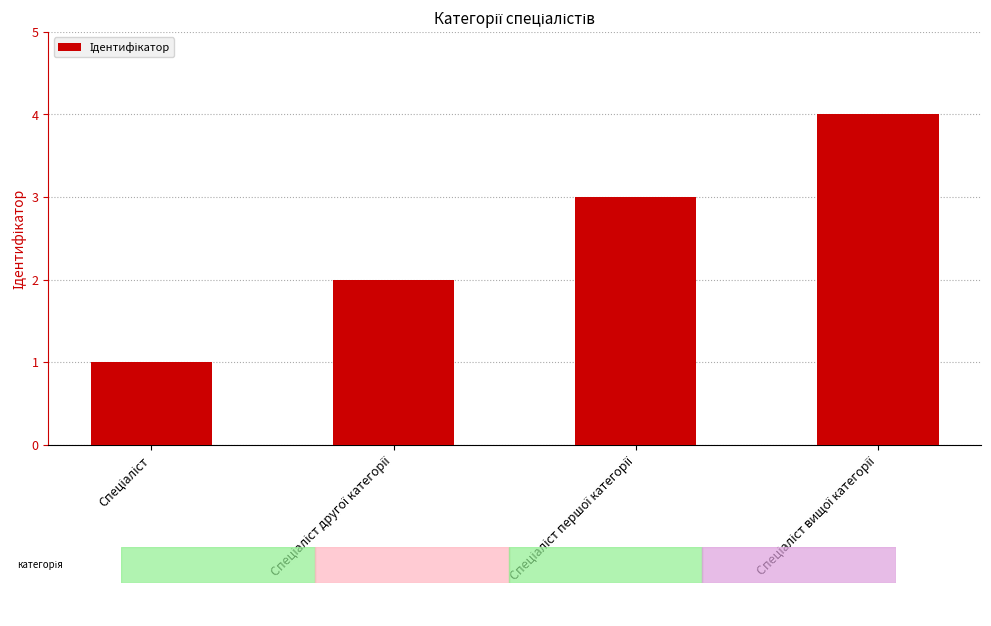

Reading right to left, transcribe all the data shown in this chart.

4	3	2	1